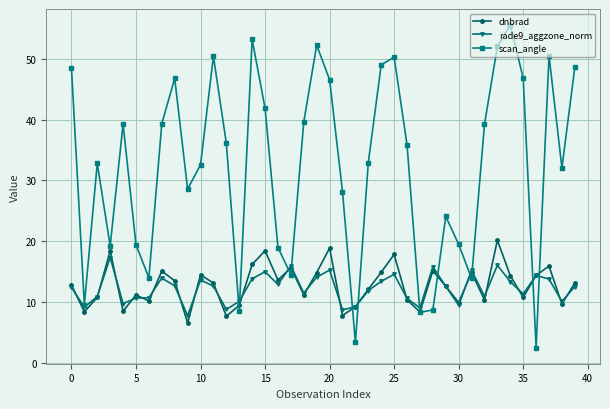

List the series in order of their peak value, lowest first.

rade9_aggzone_norm, dnbrad, scan_angle